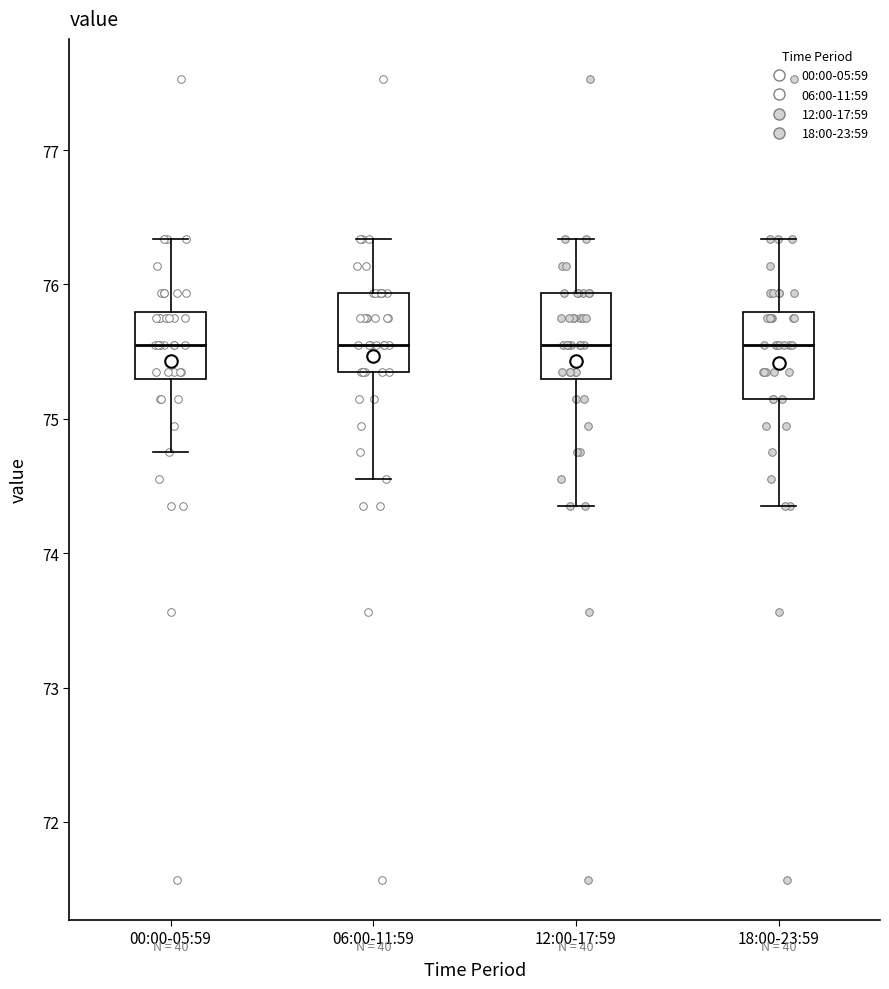

Reading left to right, read every box against the y-axis: the position of its median line, the range the box covers, and the ends of its whiskers. The values are not printed on the chart, so give them approximately, as read against the axis.

00:00-05:59: median 75.6, box 75.3 to 75.8, whiskers 74.8 to 76.3
06:00-11:59: median 75.6, box 75.4 to 75.9, whiskers 74.6 to 76.3
12:00-17:59: median 75.6, box 75.3 to 75.9, whiskers 74.4 to 76.3
18:00-23:59: median 75.6, box 75.2 to 75.8, whiskers 74.4 to 76.3